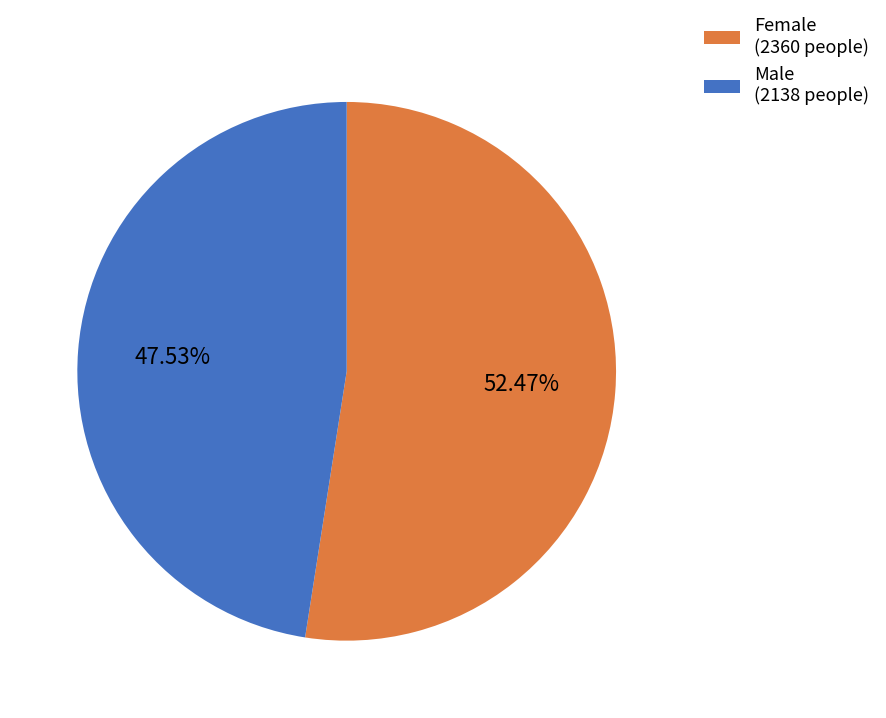

Which category accounts for the majority?

Female